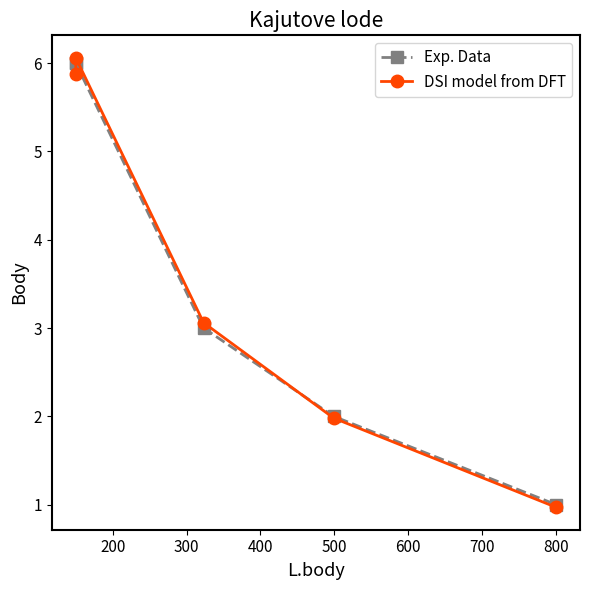

After their last crossing, which series has the higher values: DSI model from DFT or Exp. Data?

Exp. Data